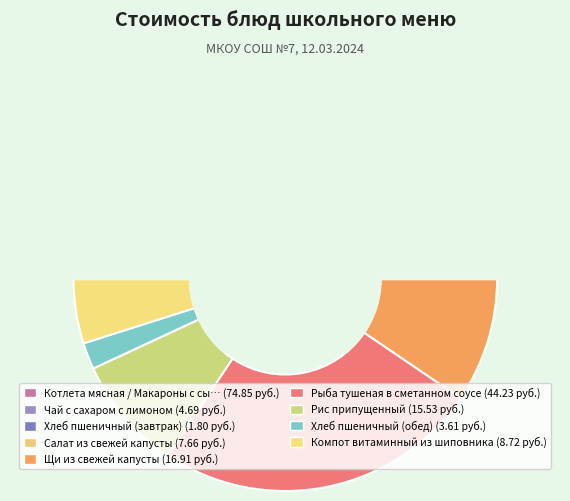

To the nearest percent, what portion does Котлета мясная / Макароны с сыром represent?

42%